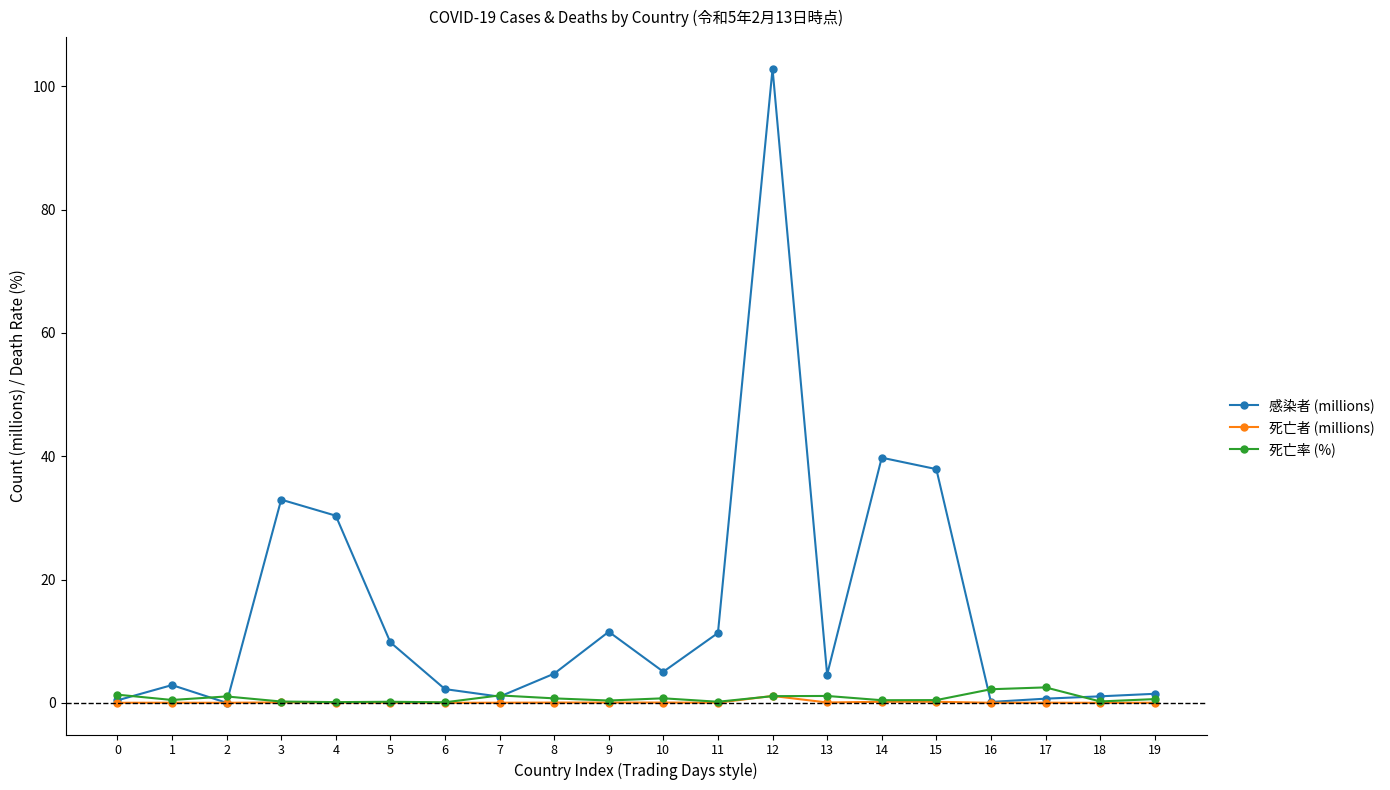

Count the number of data series in this chart.

3